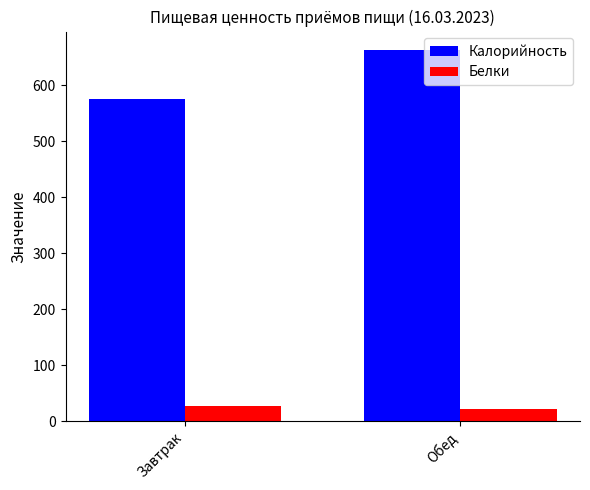

Read the Калорийность value at Обед.

662.8